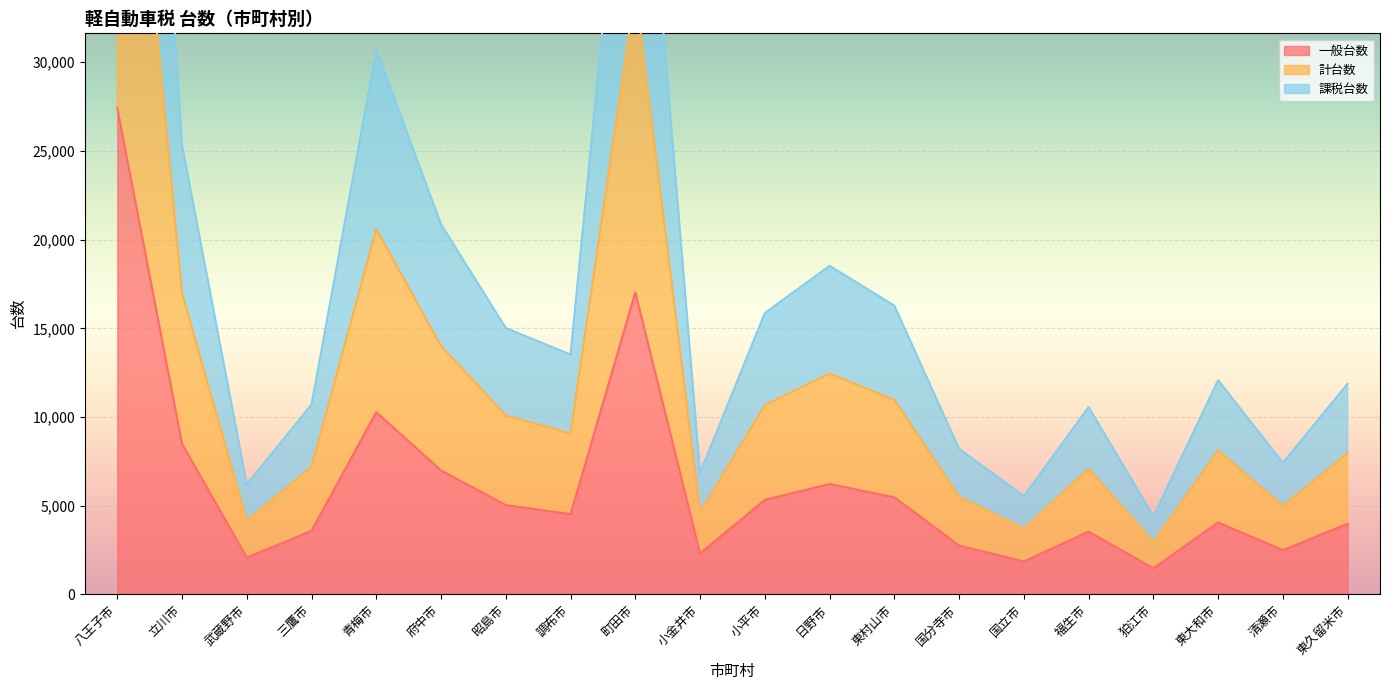

True or false: 一般台数 has a value of 8984 at 昭島市.

False